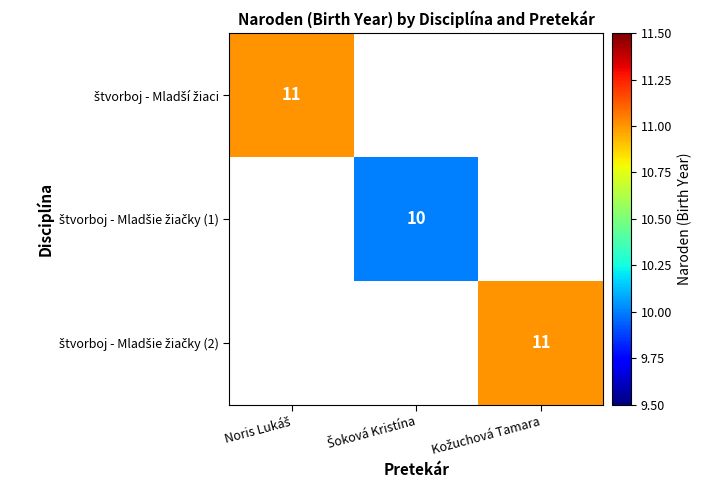

Is it true that štvorboj - Mladšie žiačky (2) equals 11.0 at Kožuchová Tamara?

True